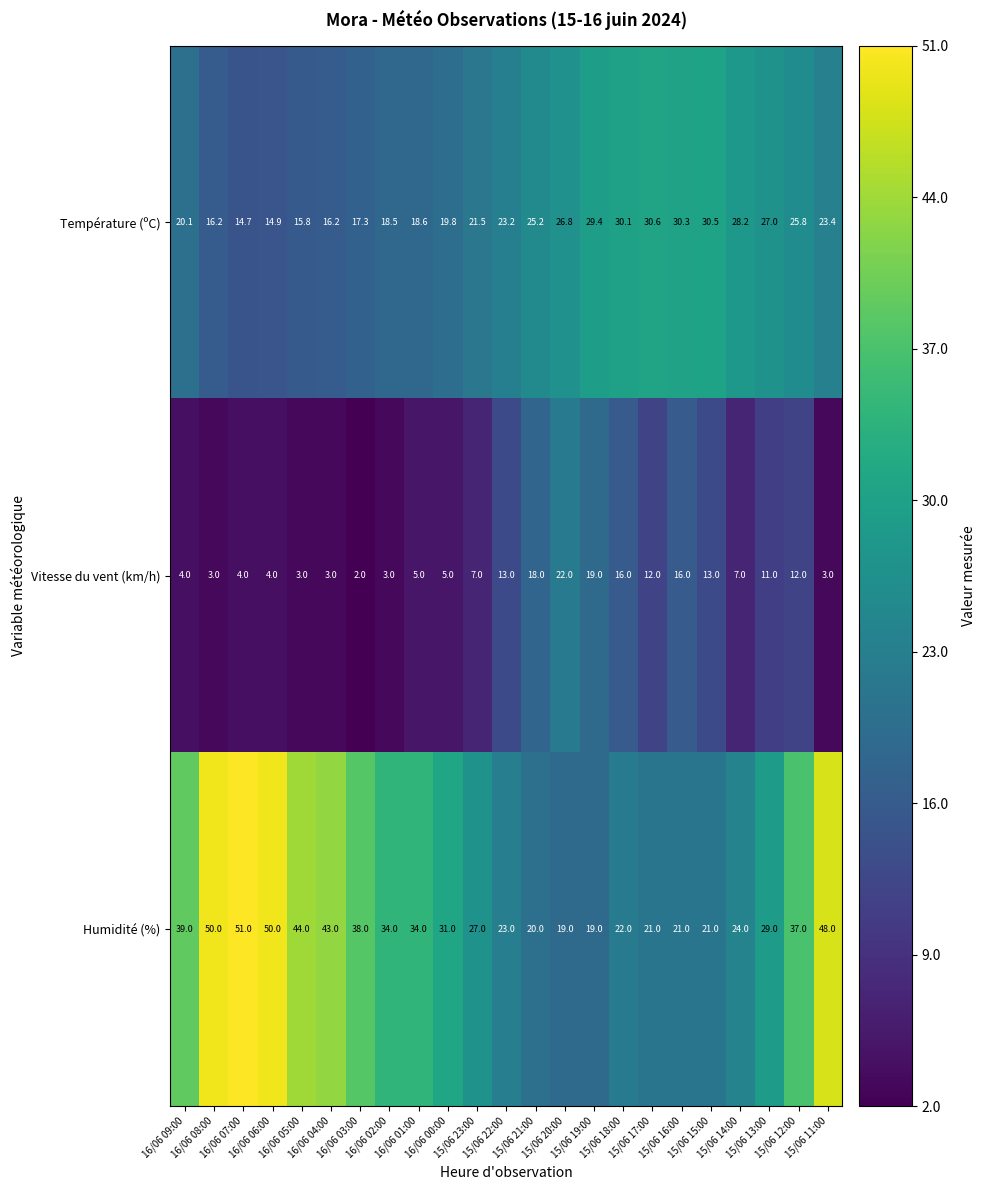

What is the minimum value for Humidité (%)?

19.0